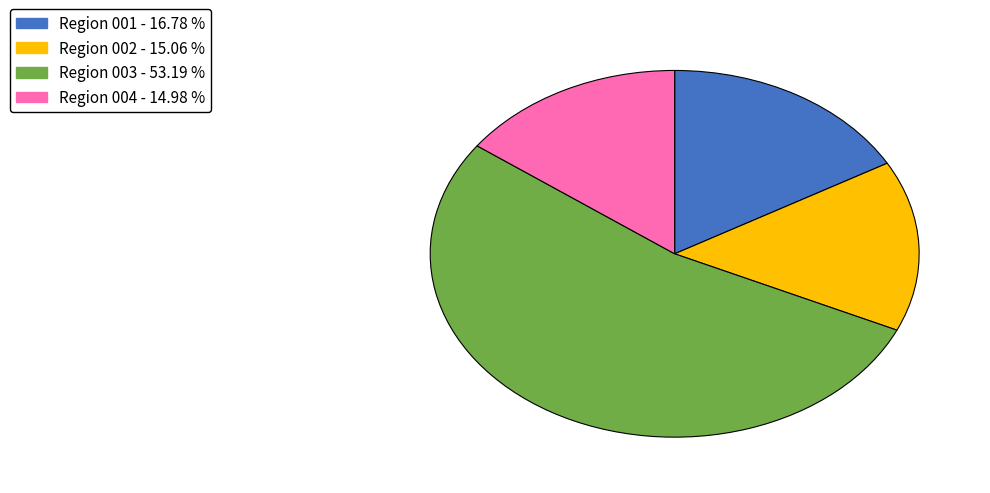

Count the number of slices in the pie.

4